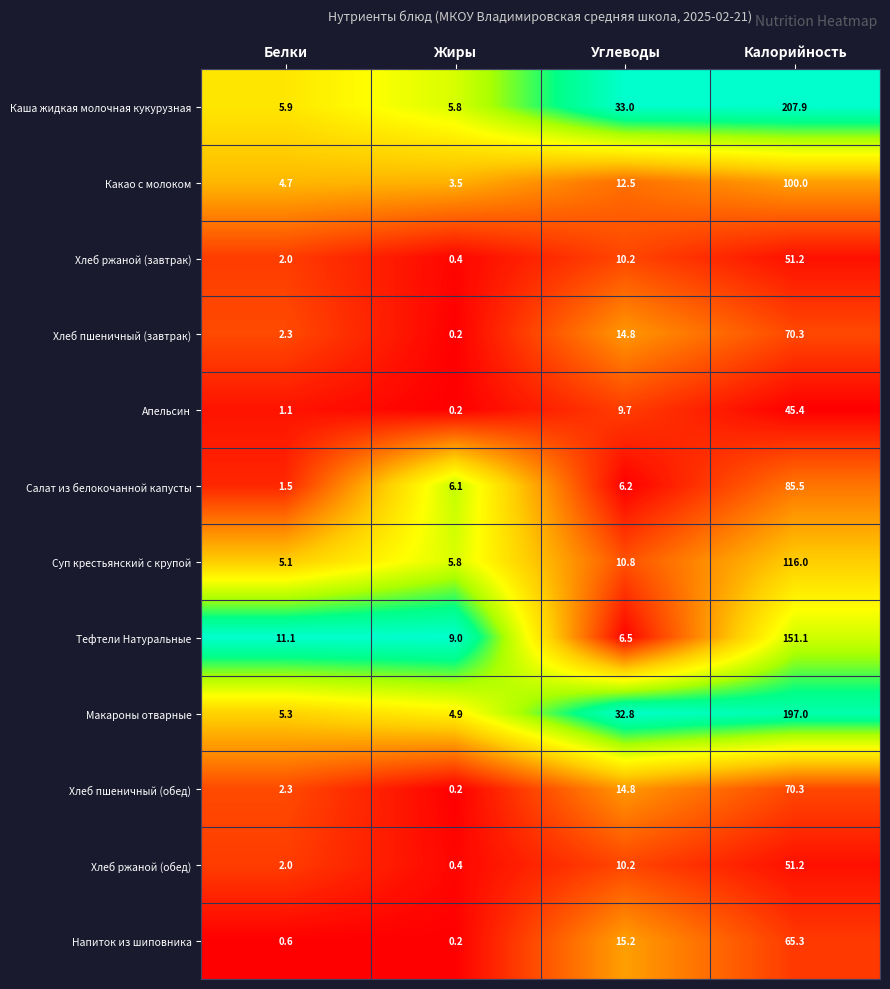

Which series changed the most between Белки and Калорийность?

Каша жидкая молочная кукурузная